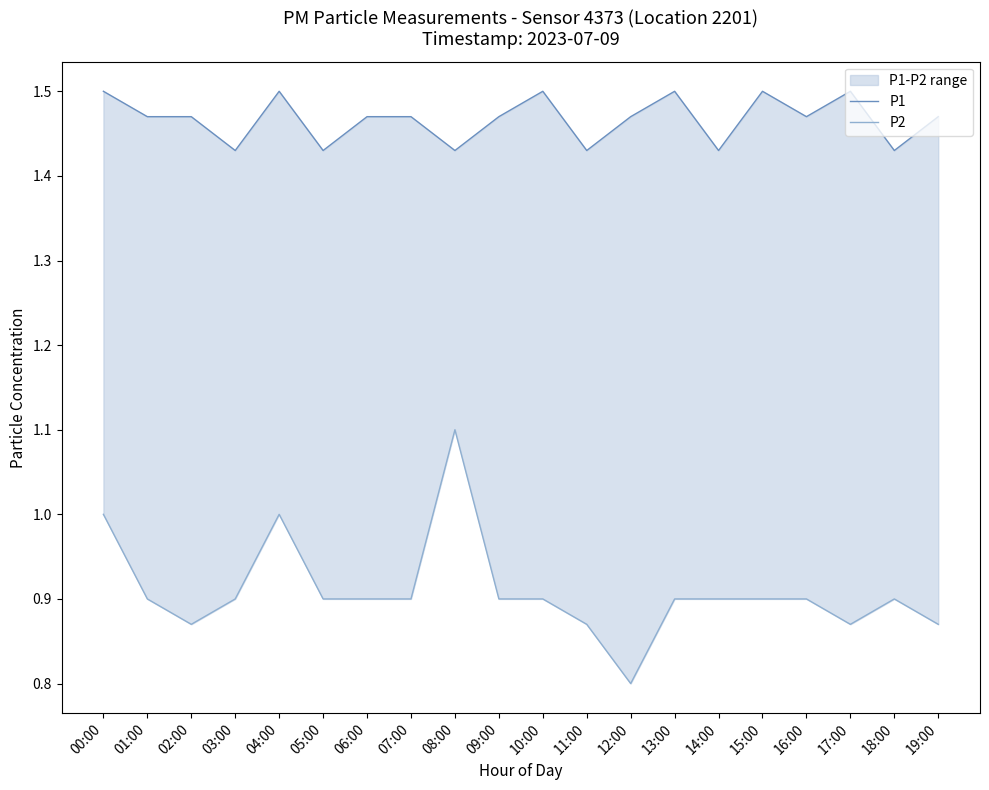

Where is P1 nearest to the value 1?

03:00